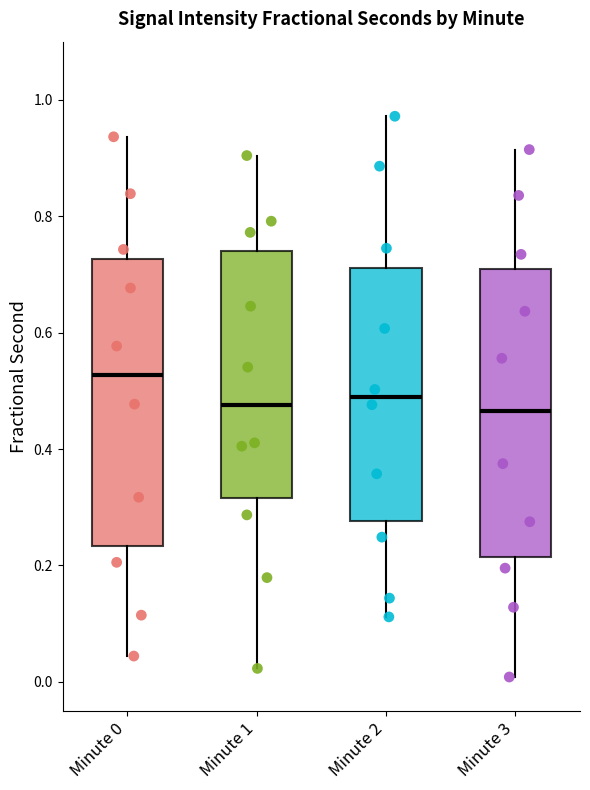

Reading left to right, read every box against the y-axis: the position of its median line, the range the box covers, and the ends of its whiskers. The values are not printed on the chart, so give them approximately, as read against the axis.

Minute 0: median 0.52, box 0.24 to 0.72, whiskers 0.04 to 0.94
Minute 1: median 0.48, box 0.32 to 0.74, whiskers 0.02 to 0.90
Minute 2: median 0.48, box 0.28 to 0.72, whiskers 0.12 to 0.98
Minute 3: median 0.46, box 0.22 to 0.72, whiskers 0.00 to 0.92